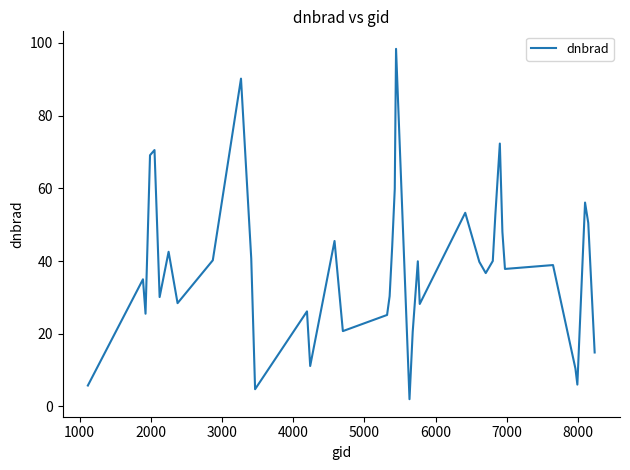

What is the difference between the second highest and second lowest values?

85.4